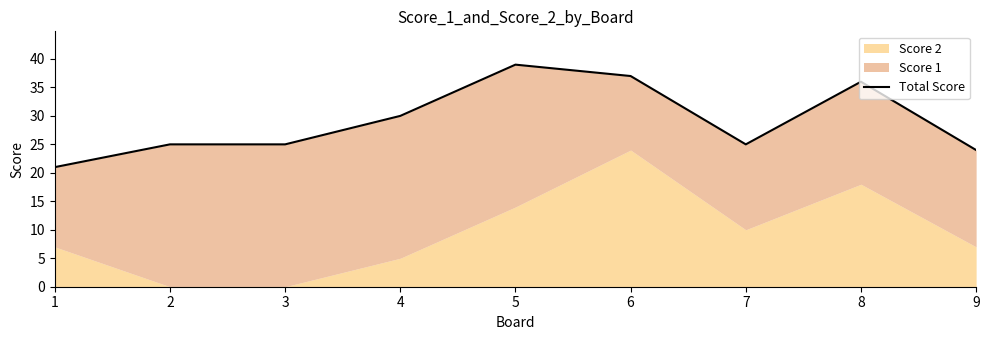

Where is the first local minimum?

7